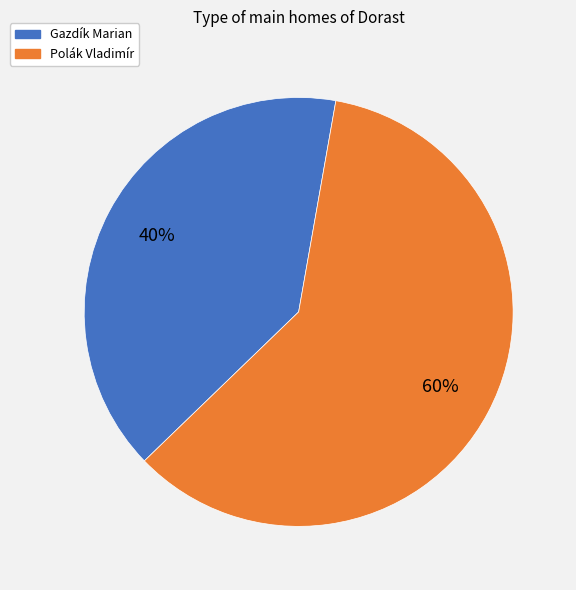

Is it true that Polák Vladimír is 70% of the pie?

False